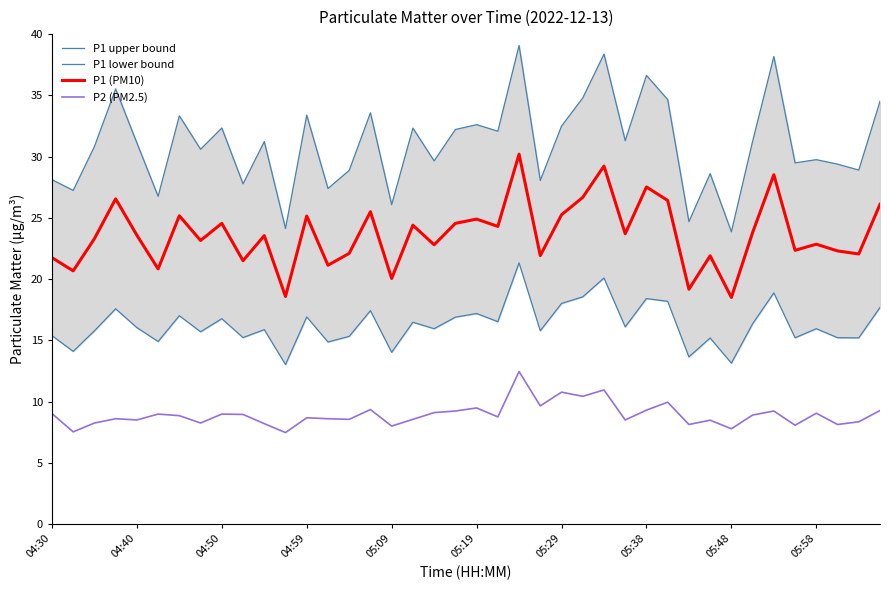

At which category is the sum across all series the highest?

22